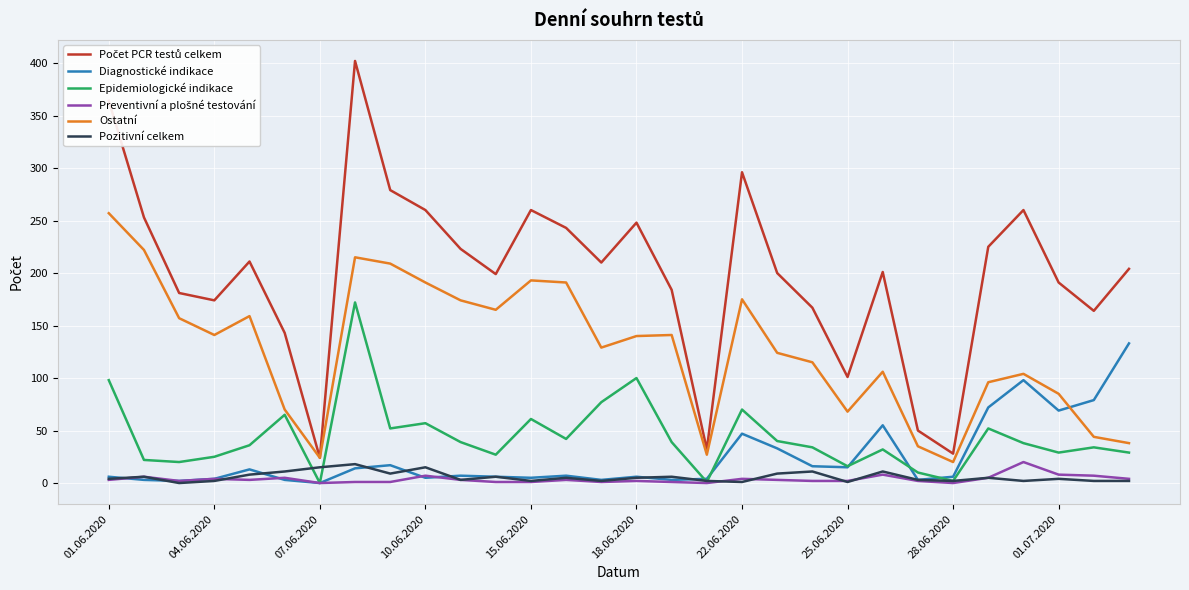

Does the chart display data point markers on the line(s)?

No